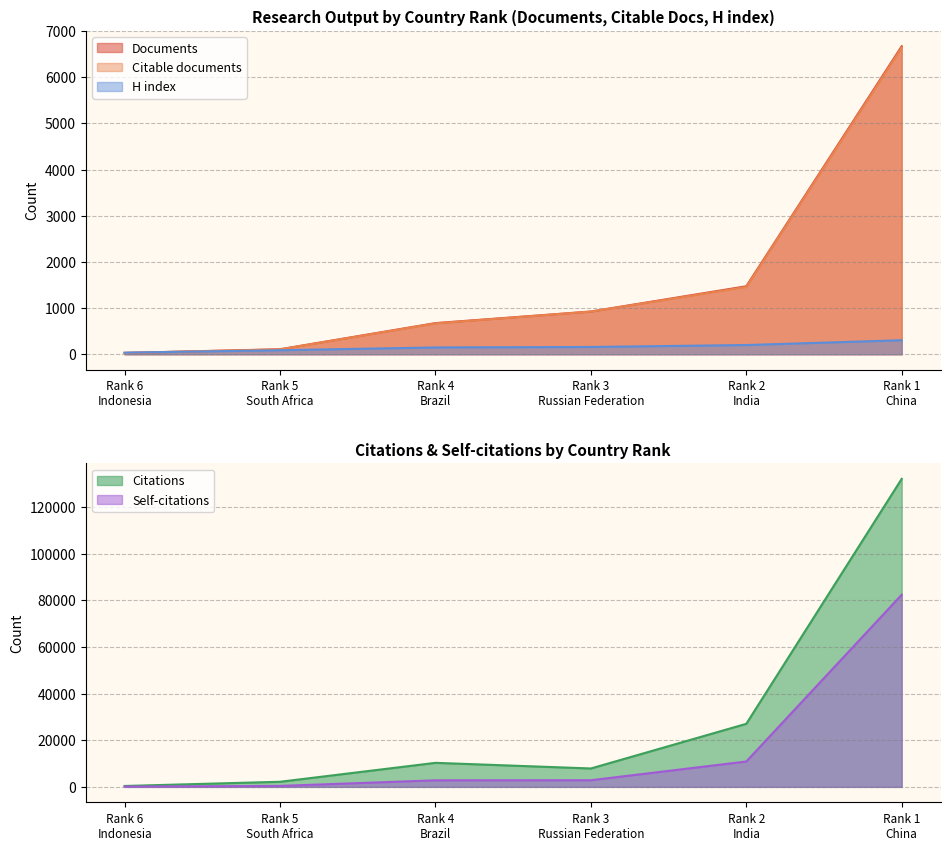

What is the highest value of the Self-citations series?

82403